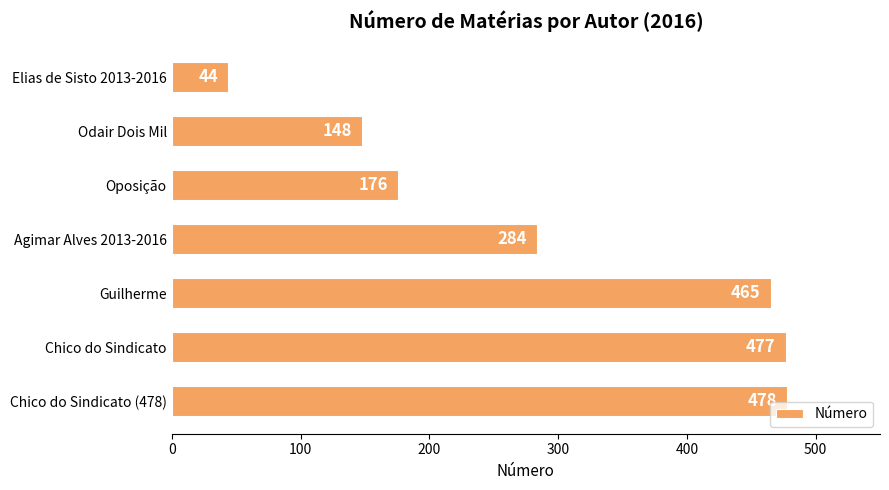

Read the value at Odair Dois Mil, to the nearest 5.

150